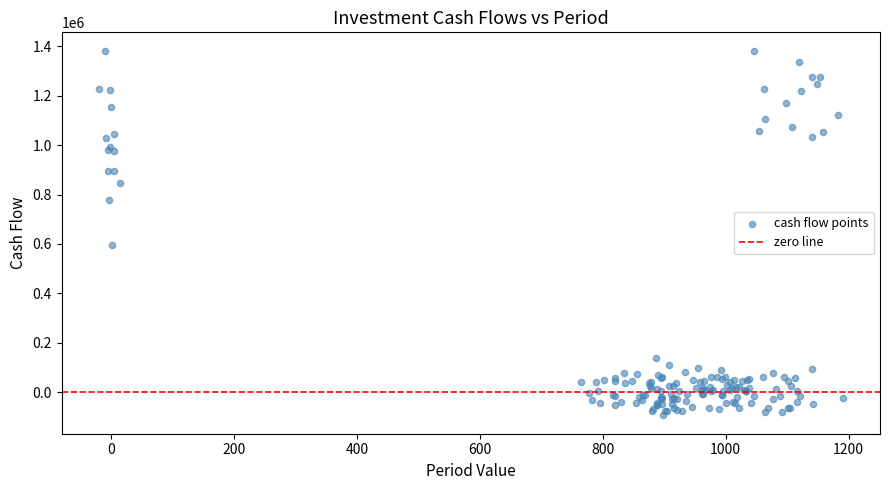

What Y value in the scatter plot is closest to 644269?

594656.1